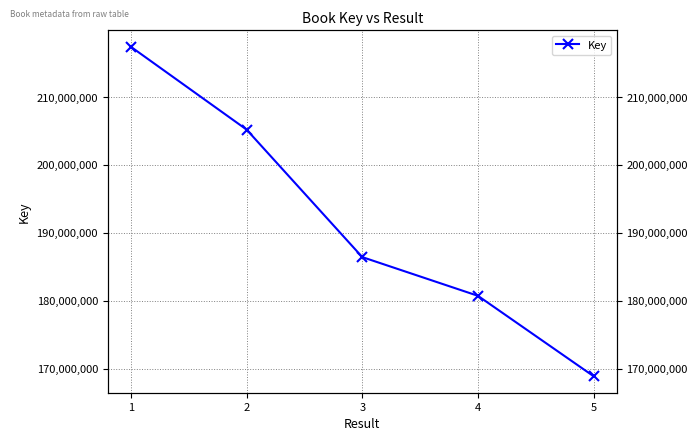

Reading right to left, transcribe all the data shown in this chart.

168858266	180707788	186412308	205198331	217397304